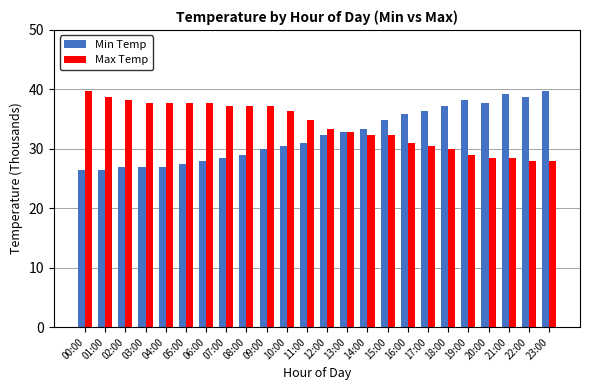

How many data points in Min Temp are less than 32?

12